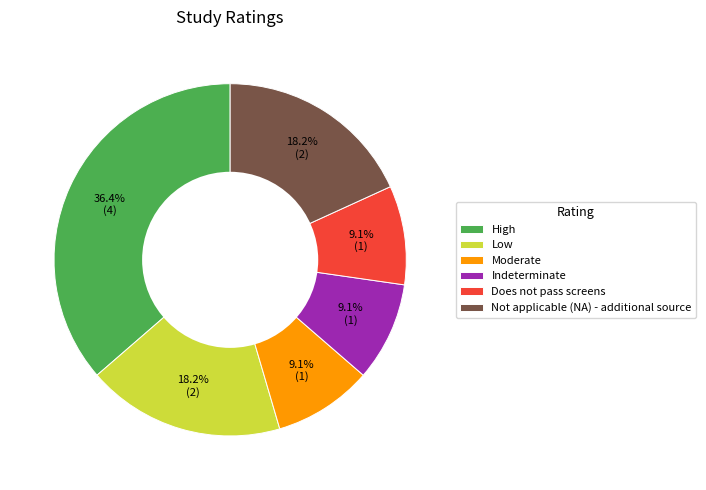

To the nearest percent, what portion does Moderate represent?

9%